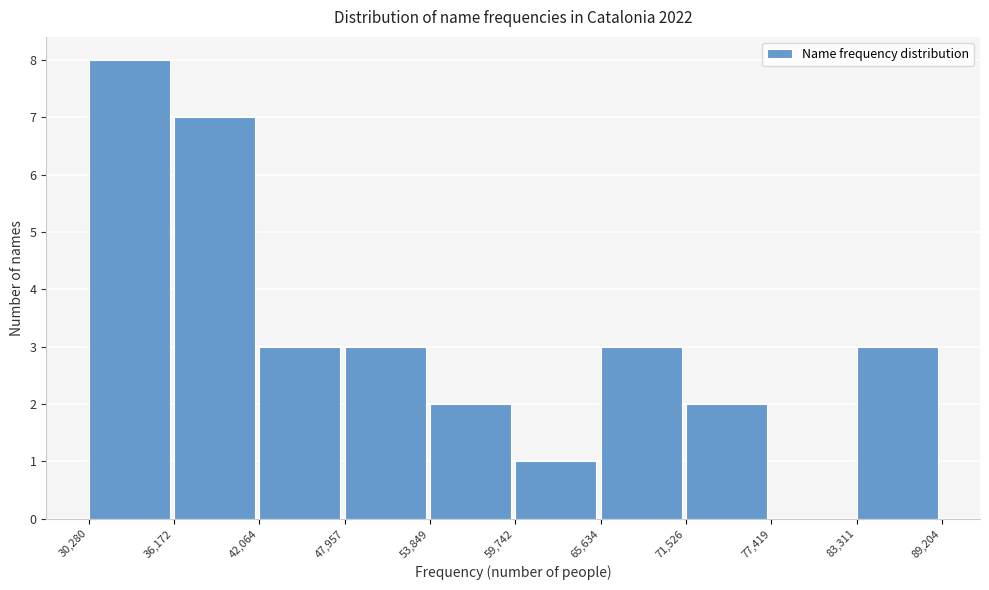

Reading left to right, list every bar in this chart as the range it spans on the x-axis followed by its height. The values are not printed on the chart, so give them approximately, as read against the axis.

30,280 to 36,172: 8
36,172 to 42,064: 7
42,064 to 47,957: 3
47,957 to 53,849: 3
53,849 to 59,742: 2
59,742 to 65,634: 1
65,634 to 71,526: 3
71,526 to 77,419: 2
77,419 to 83,311: 0
83,311 to 89,204: 3